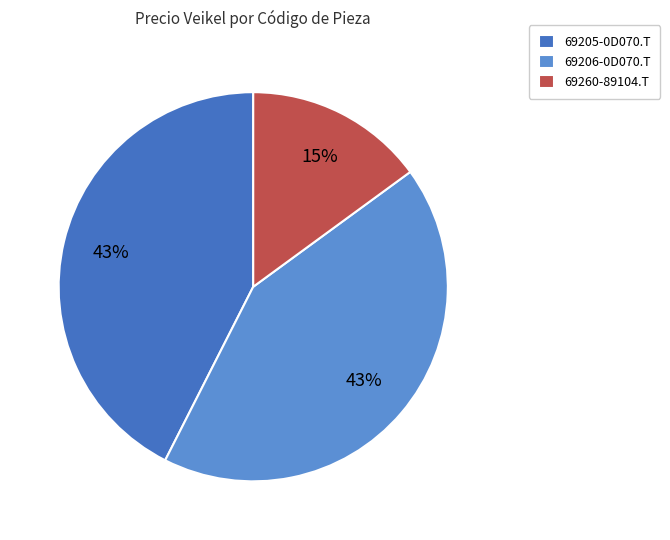

True or false: 69206-0D070.T accounts for 28% of the total.

False